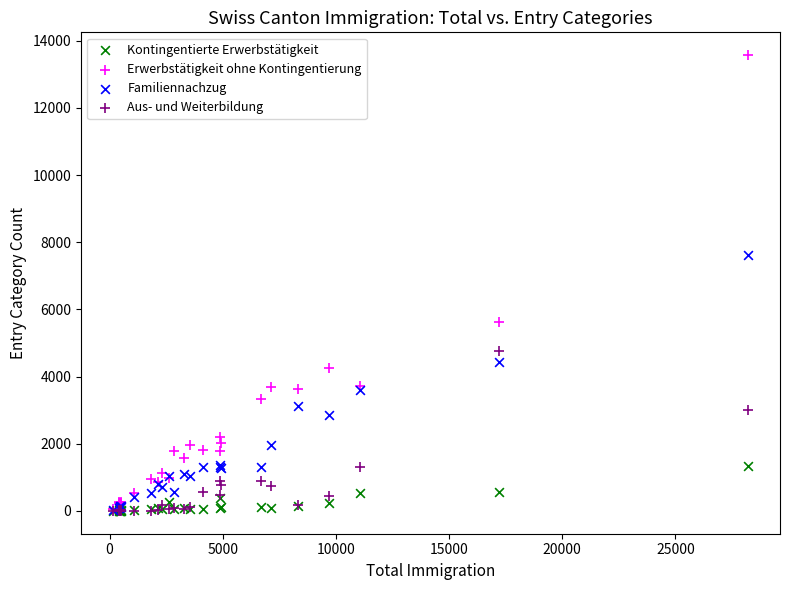

Which series reaches the maximum Y coordinate?

Erwerbstätigkeit ohne Kontingentierung